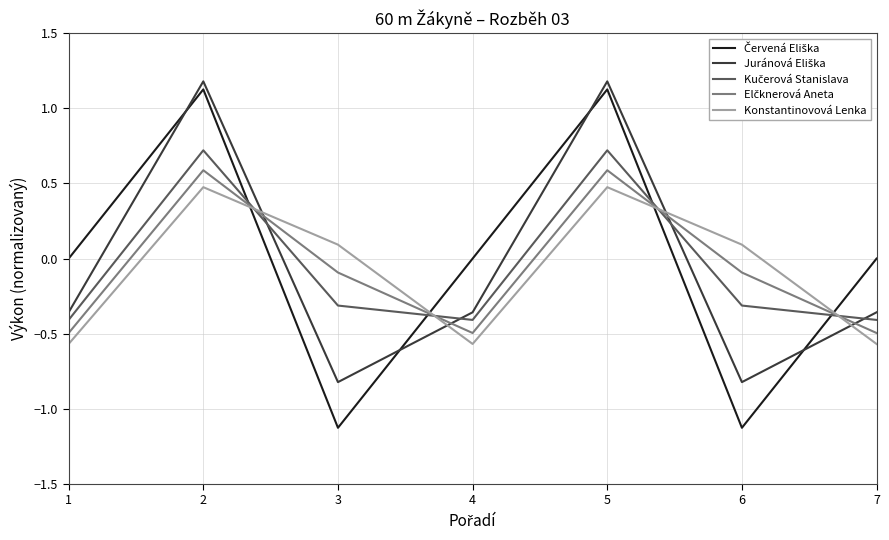

How many lines are shown in the chart?

5